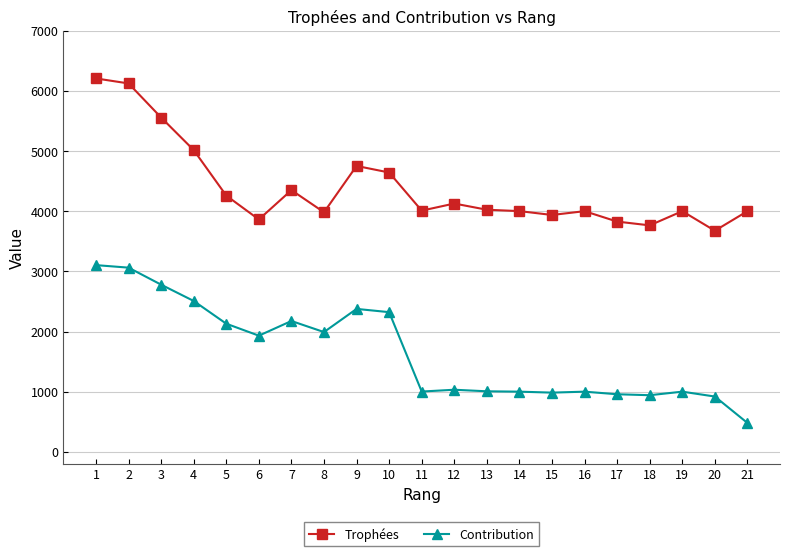

How many values in the Trophées series are below 4010?

10